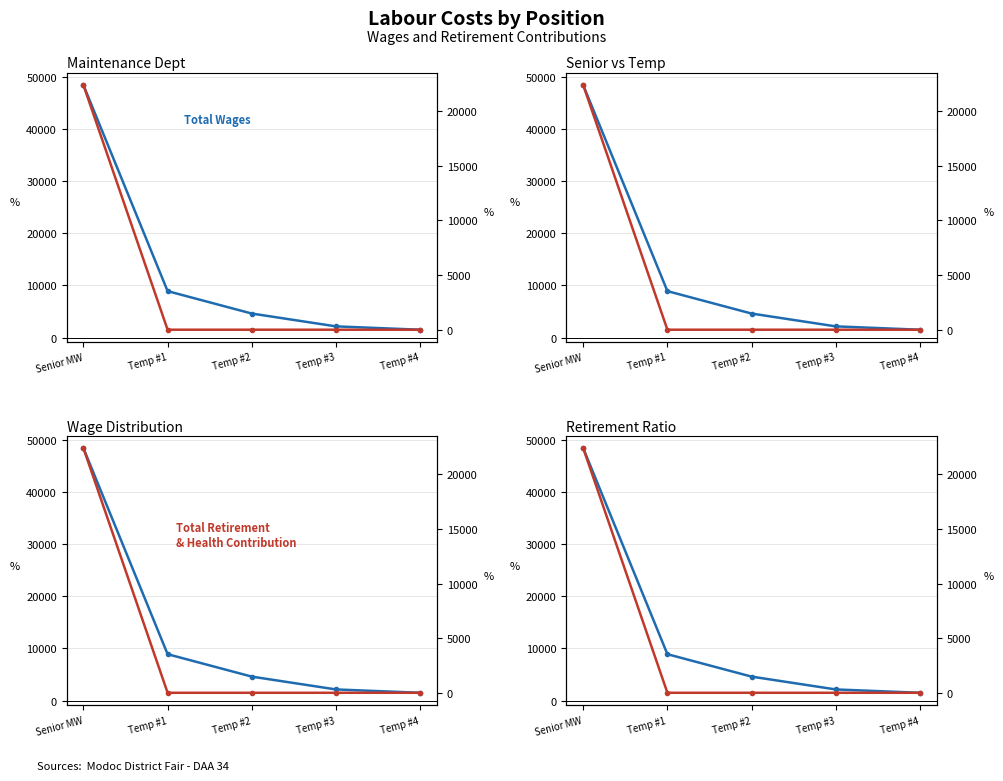

True or false: Total Wages and Total Retirement & Health cross at least once.

False